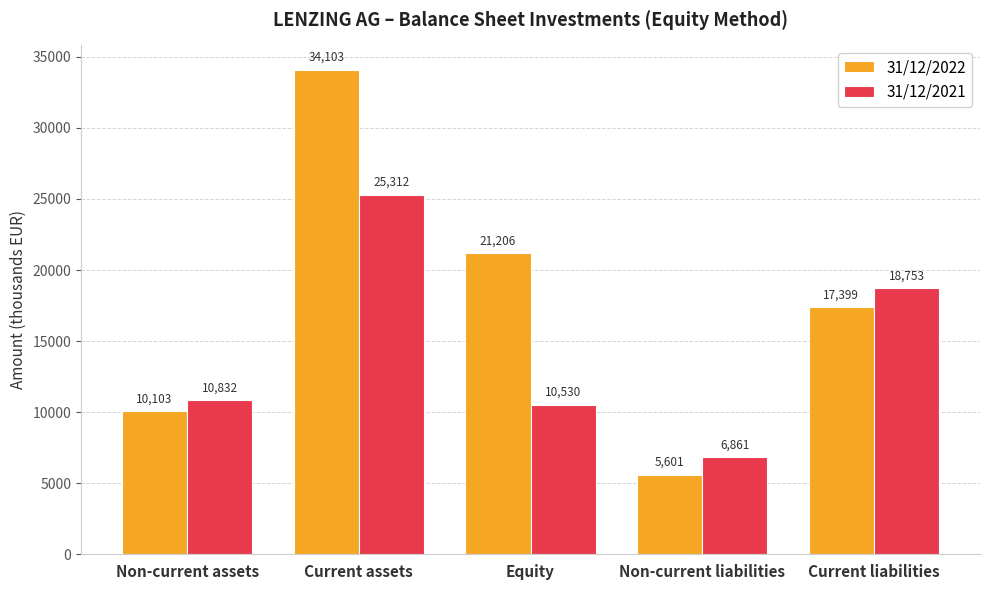

What is the difference between the maximum and minimum values in the 31/12/2021 series?

18451